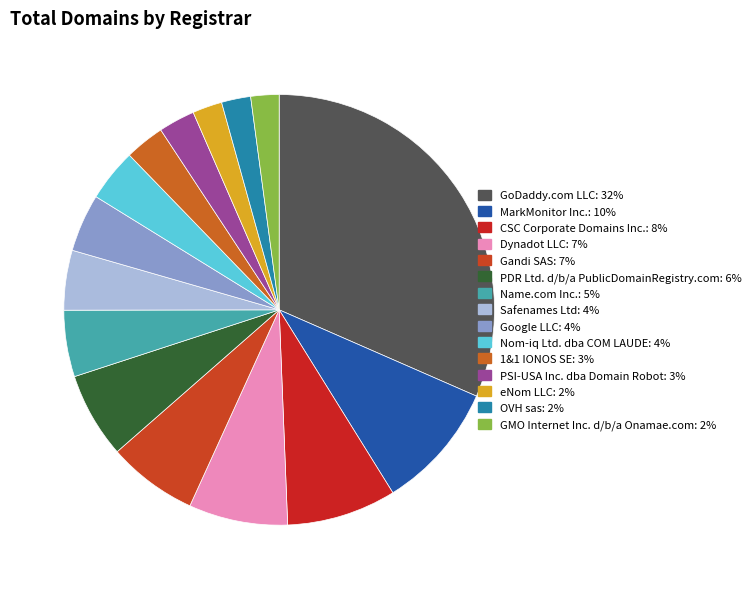

Which category has the smallest portion of the pie?

GMO Internet Inc. d/b/a Onamae.com